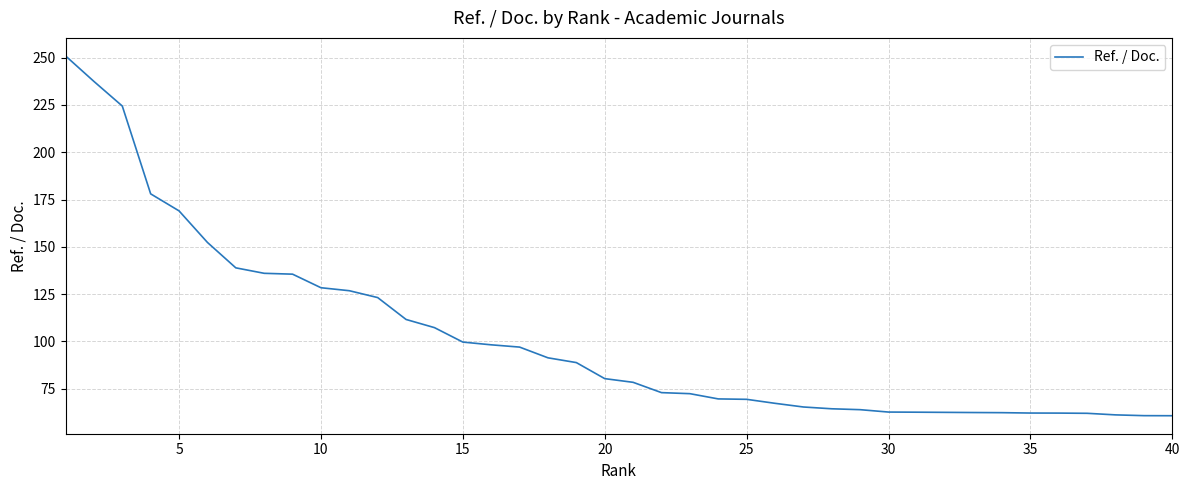

What is the difference between the maximum and minimum values?

190.2